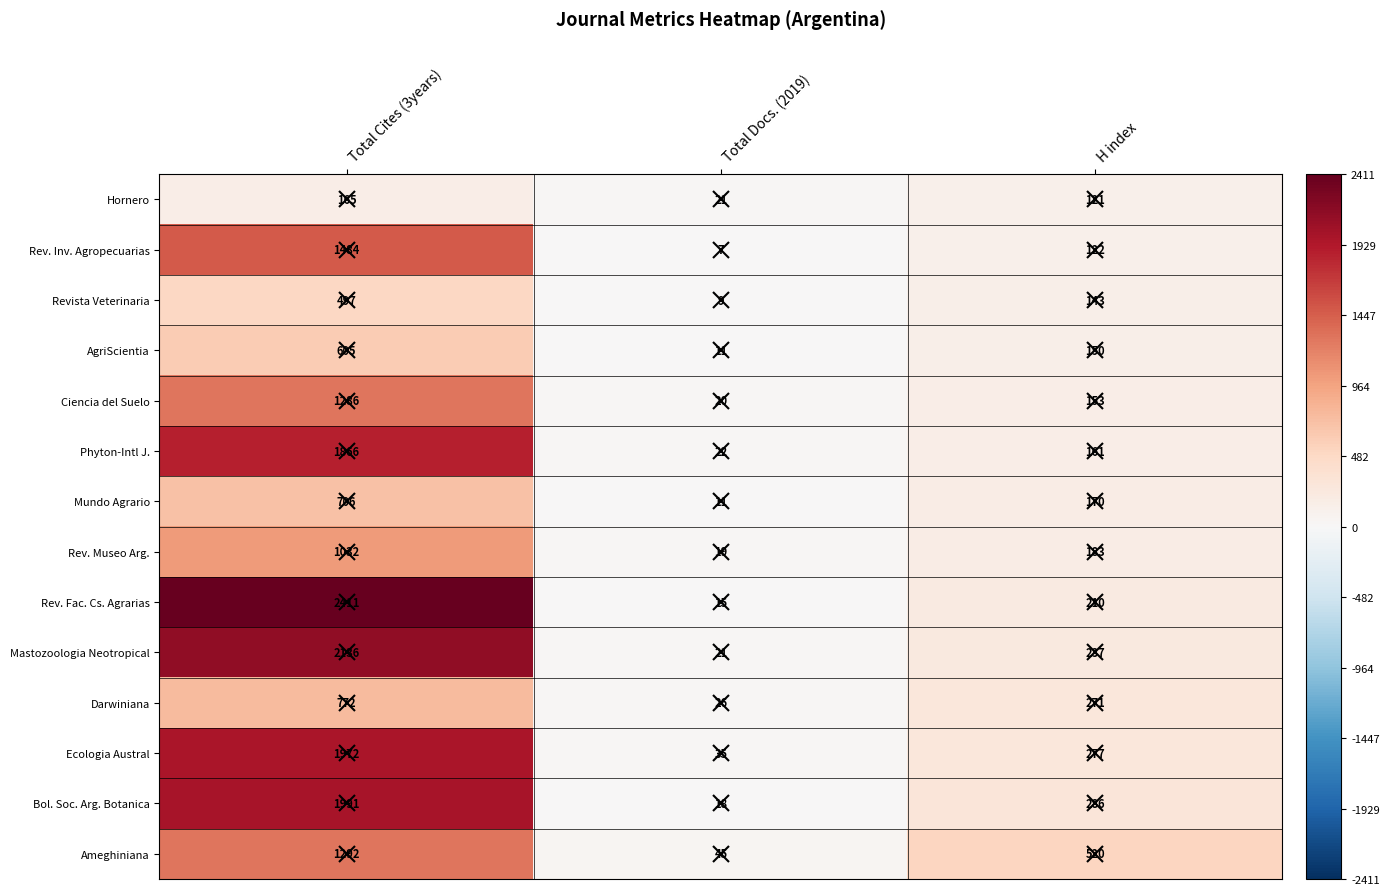

List the series in order of their peak value, lowest first.

Hornero, Revista Veterinaria, AgriScientia, Mundo Agrario, Darwiniana, Rev. Museo Arg., Ciencia del Suelo, Ameghiniana, Rev. Inv. Agropecuarias, Phyton-Intl J., Ecologia Austral, Bol. Soc. Arg. Botanica, Mastozoologia Neotropical, Rev. Fac. Cs. Agrarias